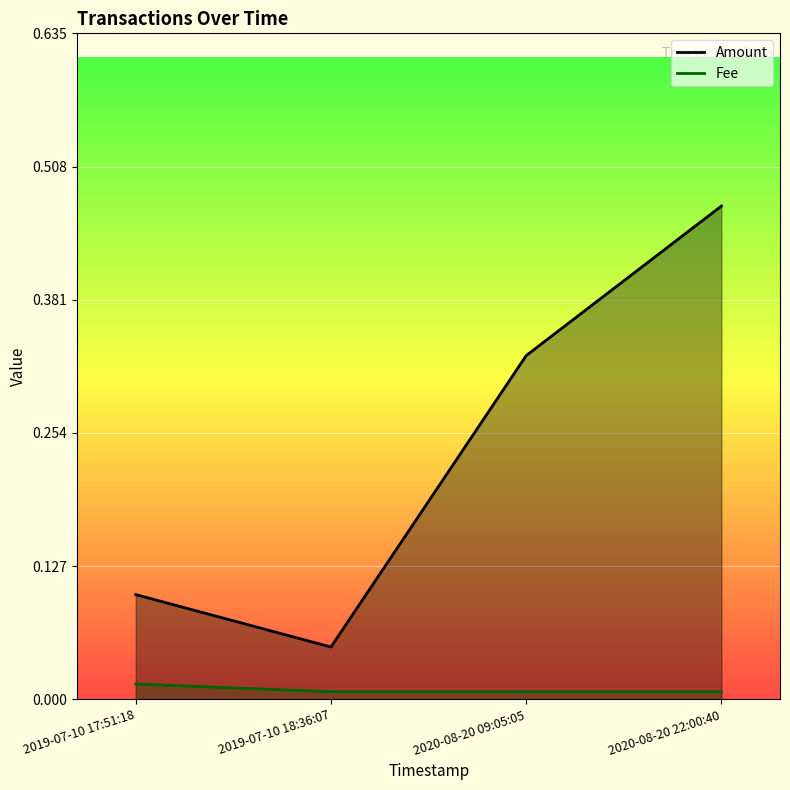

What is the total value across all series at 2019-07-10 17:51:18?

0.1